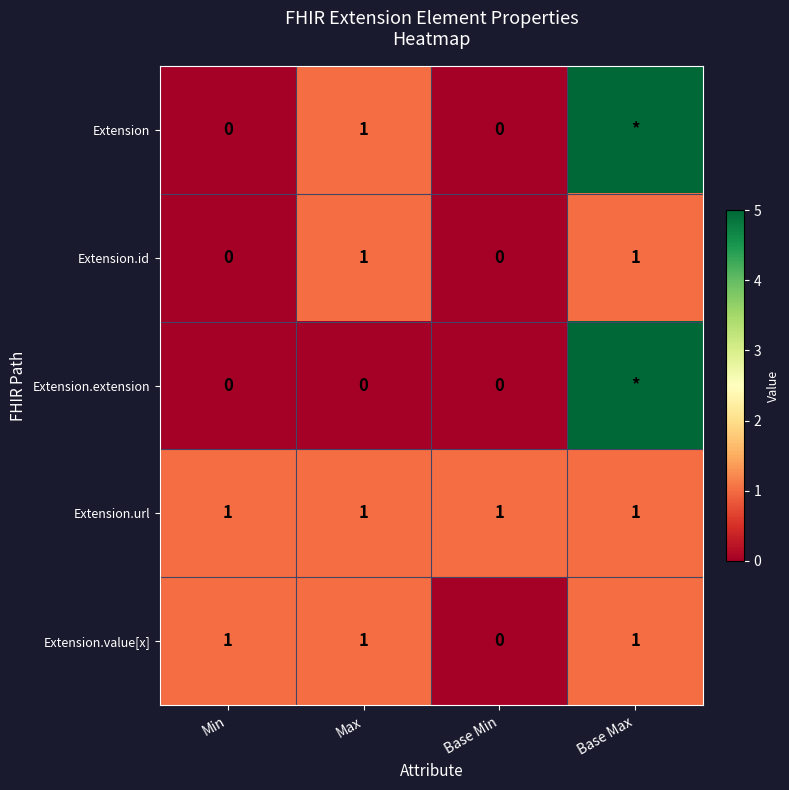

What is the highest value of the Extension.id series?

1